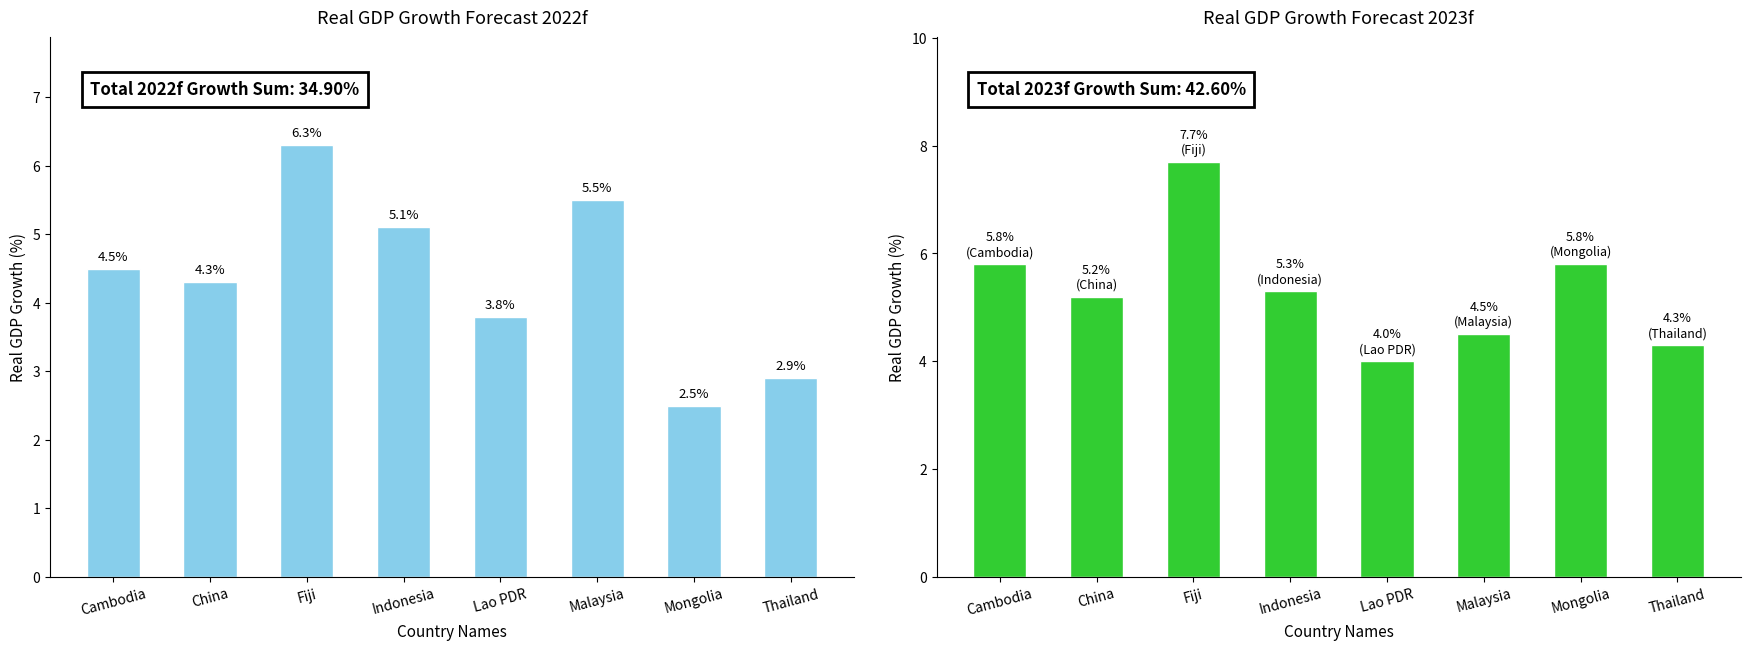

What are all the series names shown in the legend?

2022f, 2023f